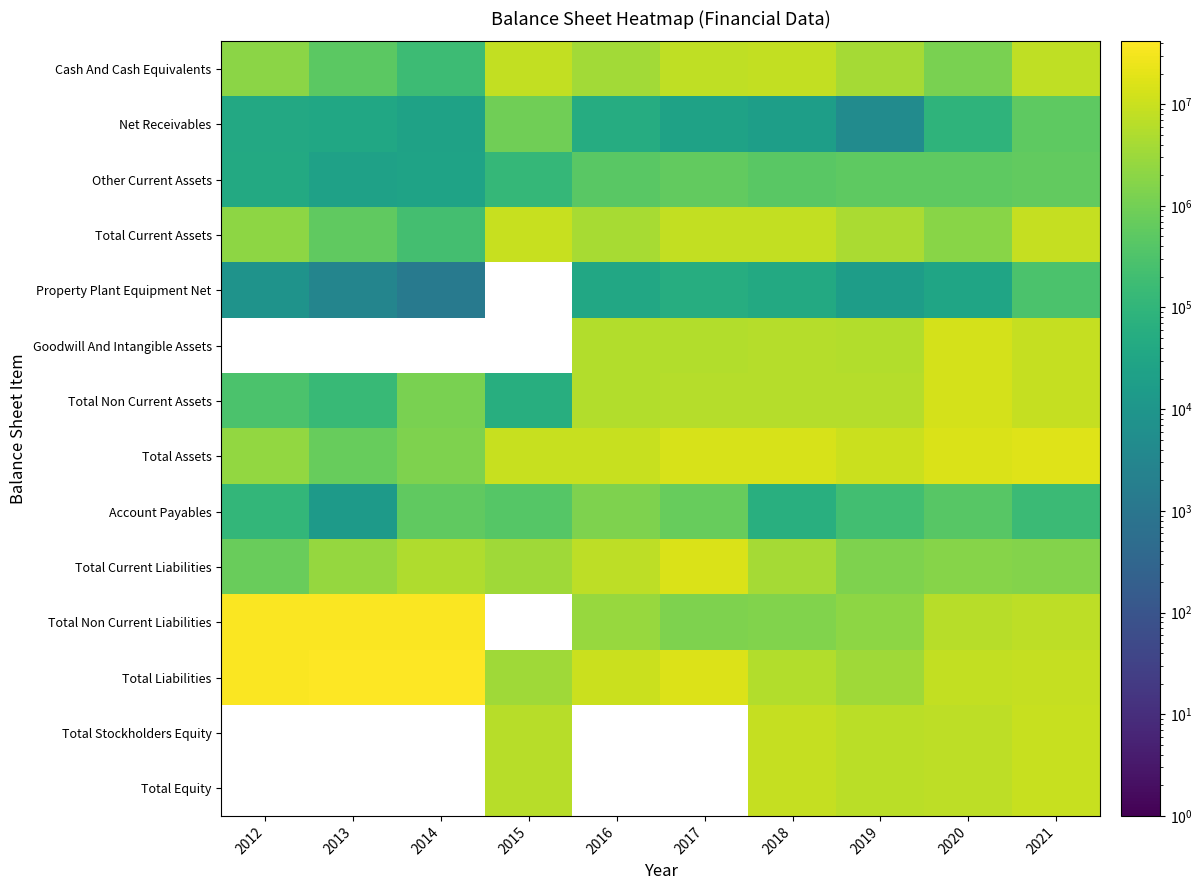

How many values in the Total Non Current Assets series exceed 5788209?

4